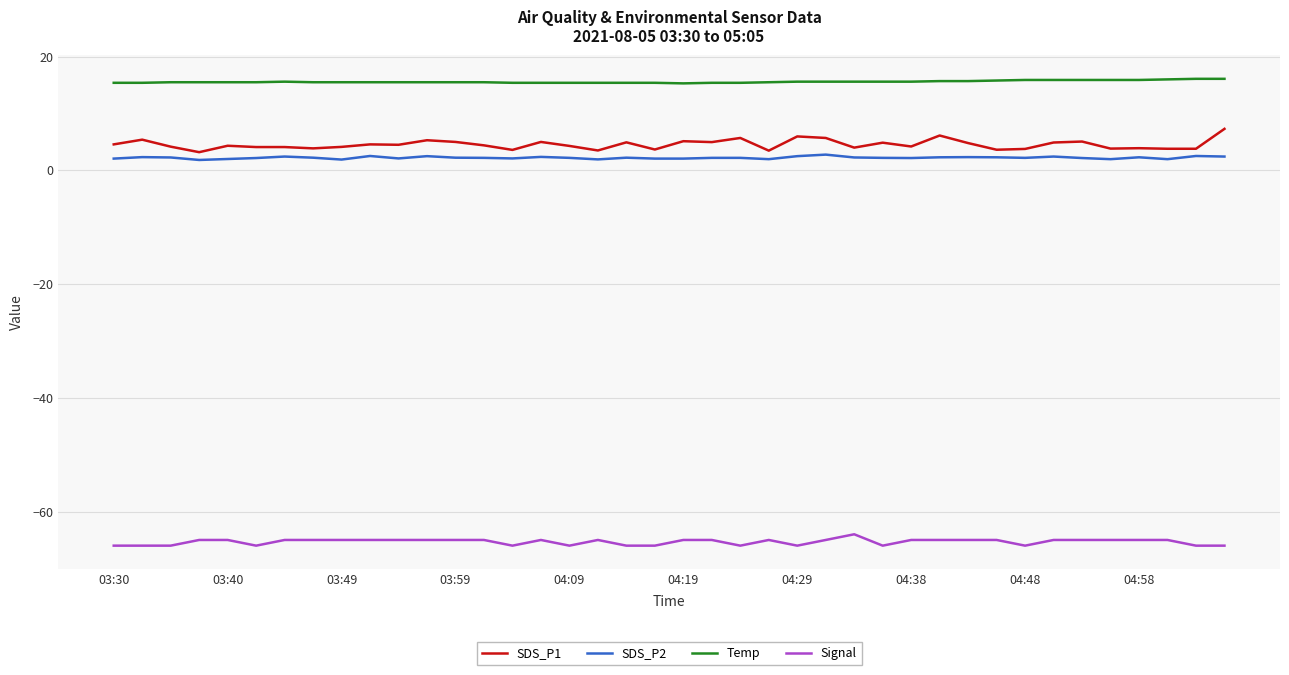

True or false: SDS_P1 and Temp intersect in this chart.

False